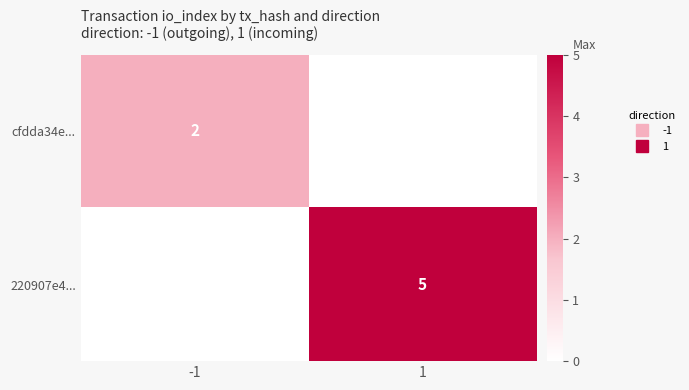

List the series in order of their overall mean, highest first.

220907e4..., cfdda34e...